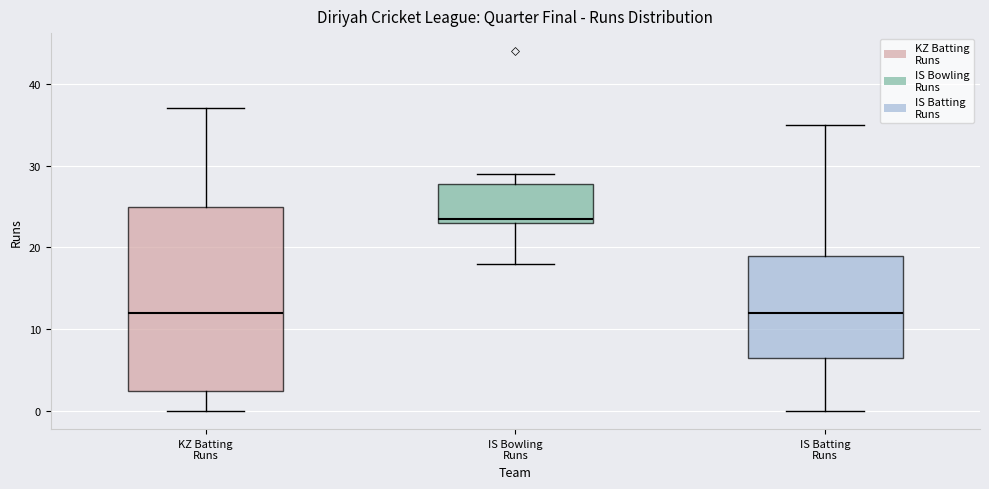

Comparing the boxes themselves (not the whiskers), which one is the tallest?

KZ Batting Runs